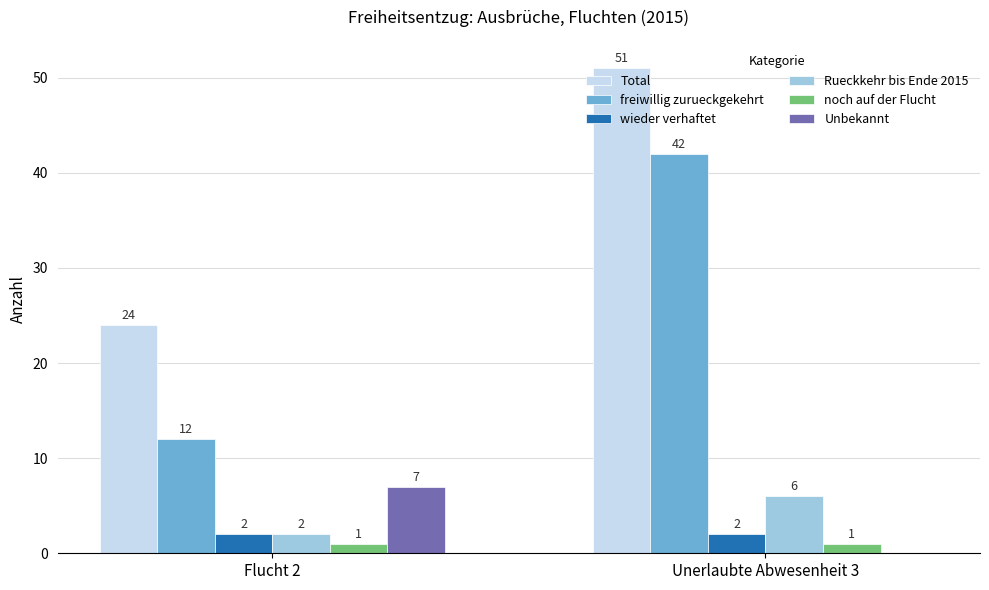

What value does the Total series have at Flucht 2?

24